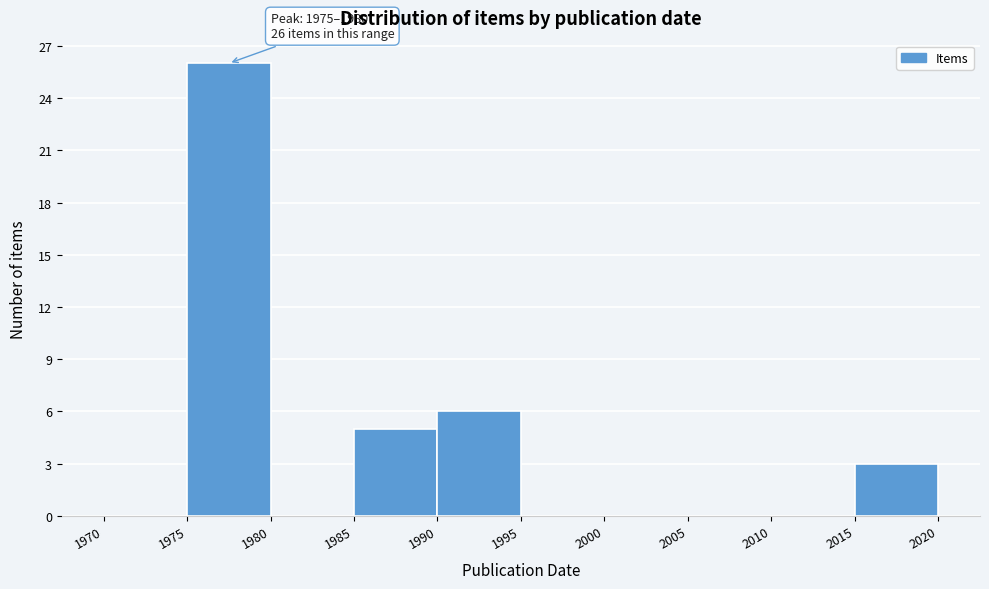

Which range on the x-axis has the tallest bar?

1975 to 1980